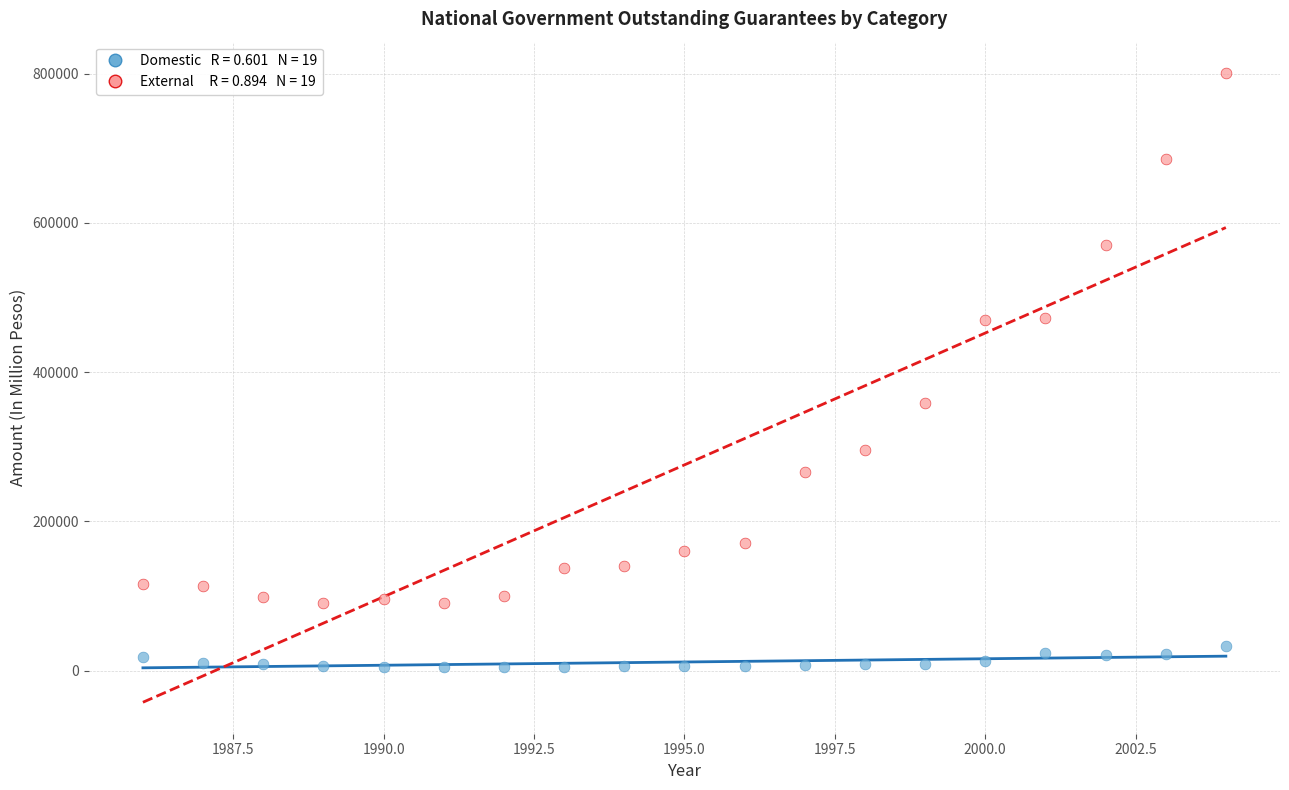

Across all data points, what is the range of Y values (max minus min)?

796151